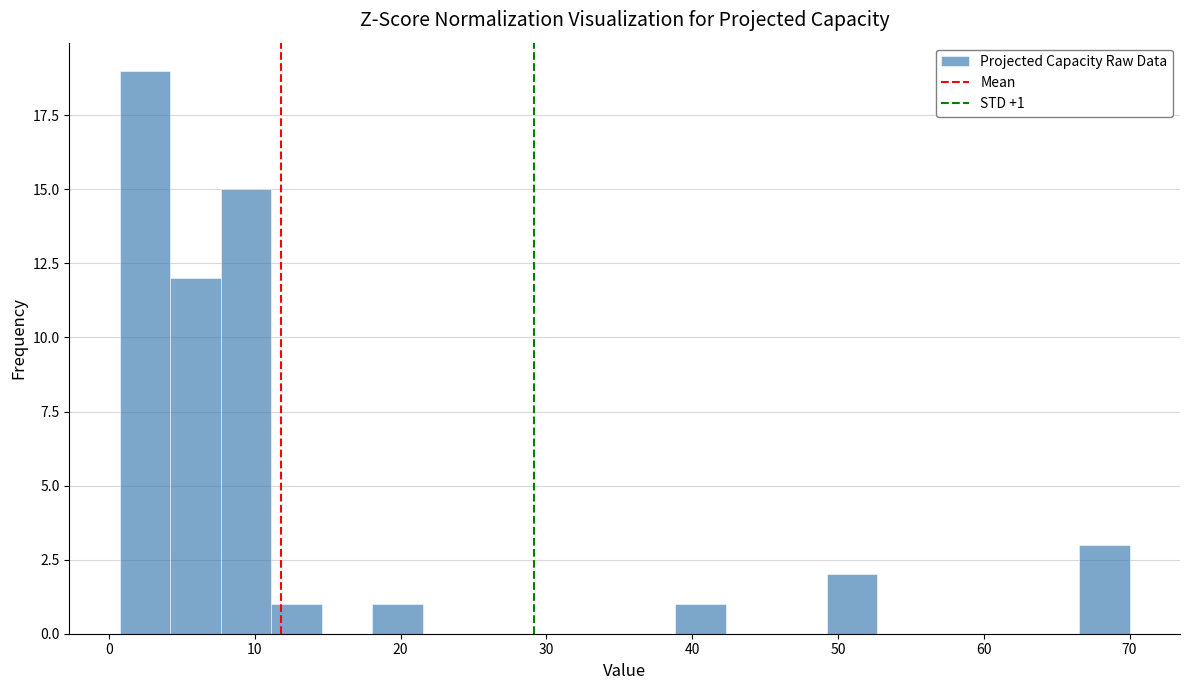

Read against the x-axis, roughly where is the centre of the tallest bar?

2